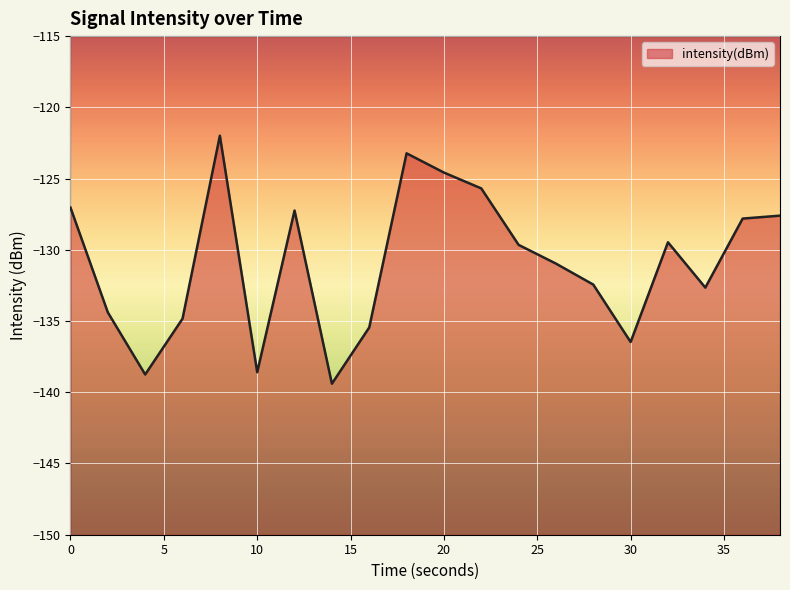

The value at 30 is -233.7. True or false?

False